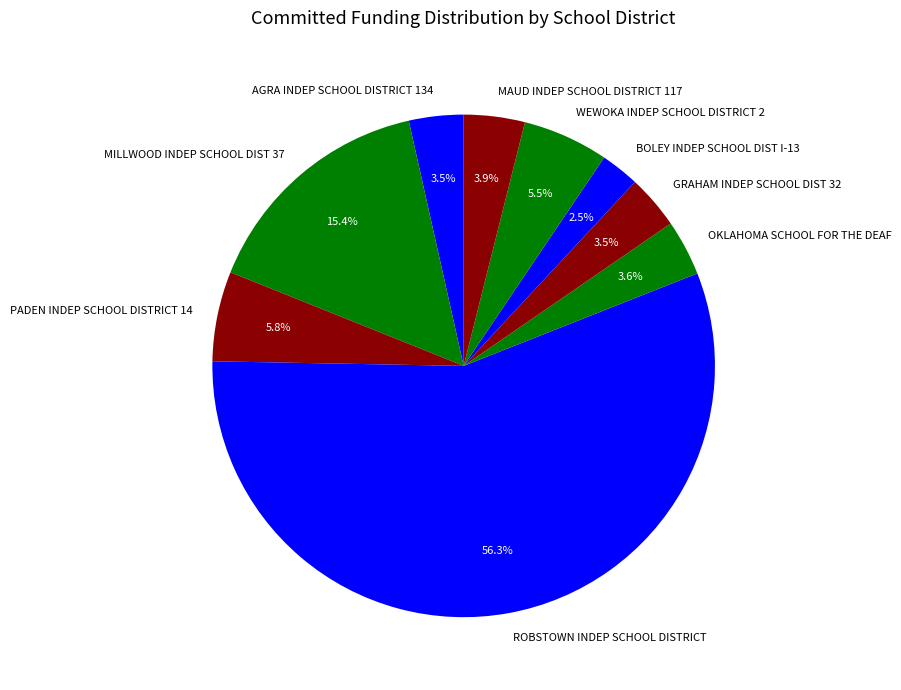

Which category has the biggest portion of the pie?

ROBSTOWN INDEP SCHOOL DISTRICT